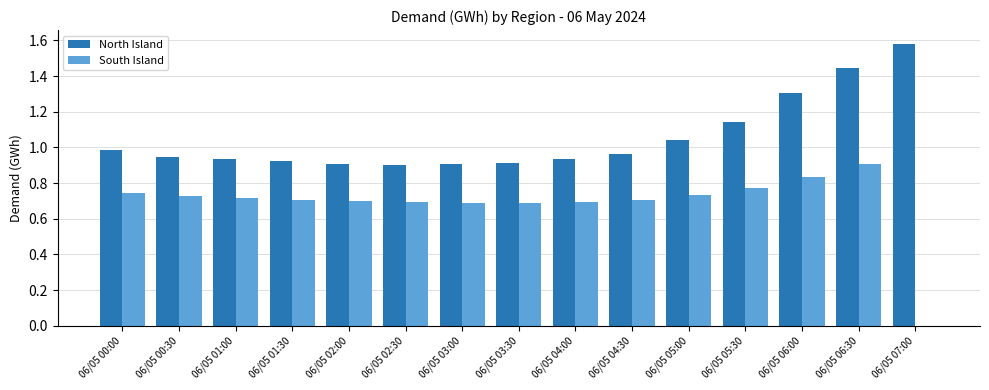

What is the sum of all South Island values?

10.3